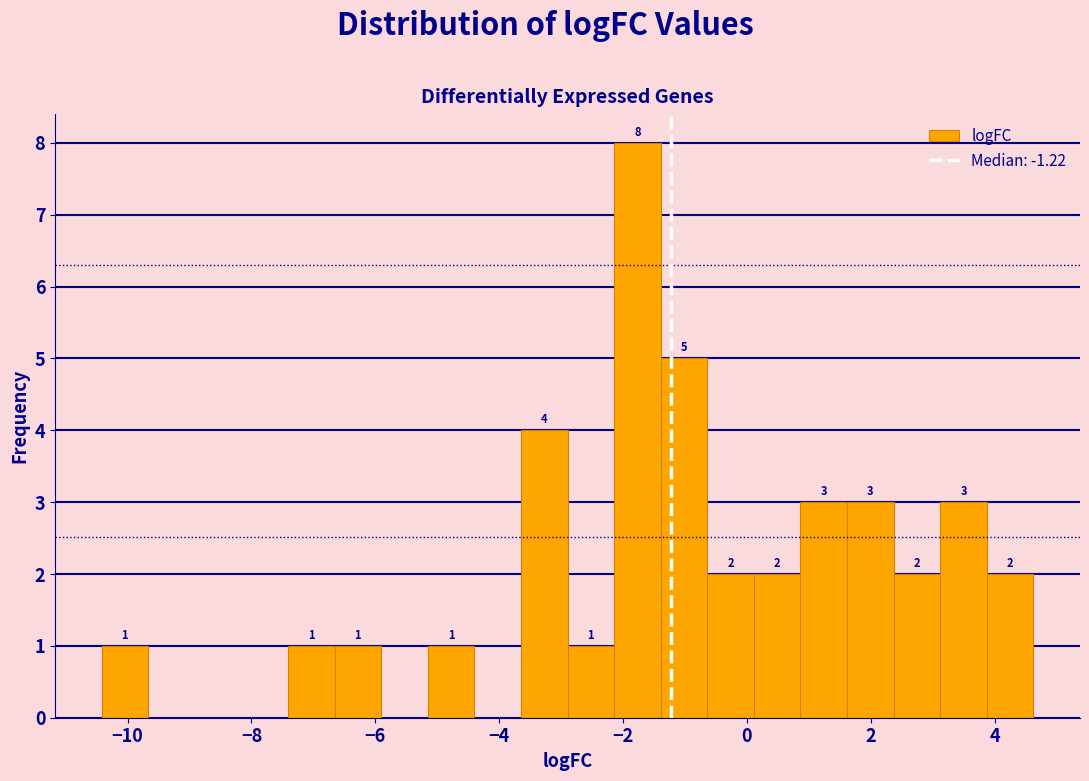

Around what value on the x-axis is the tallest bar? Give the approximate position of its centre, as read against the axis.

-1.8